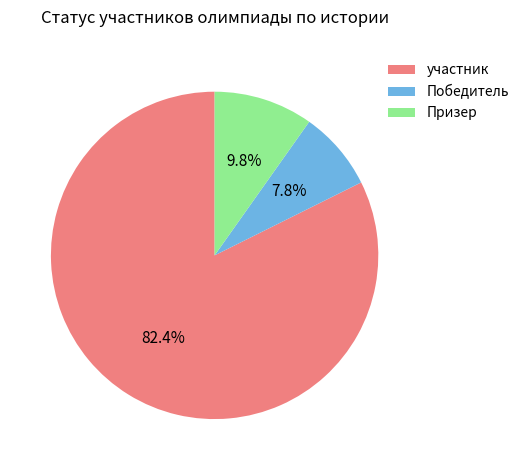

To the nearest percent, what percentage of the pie is участник?

82%